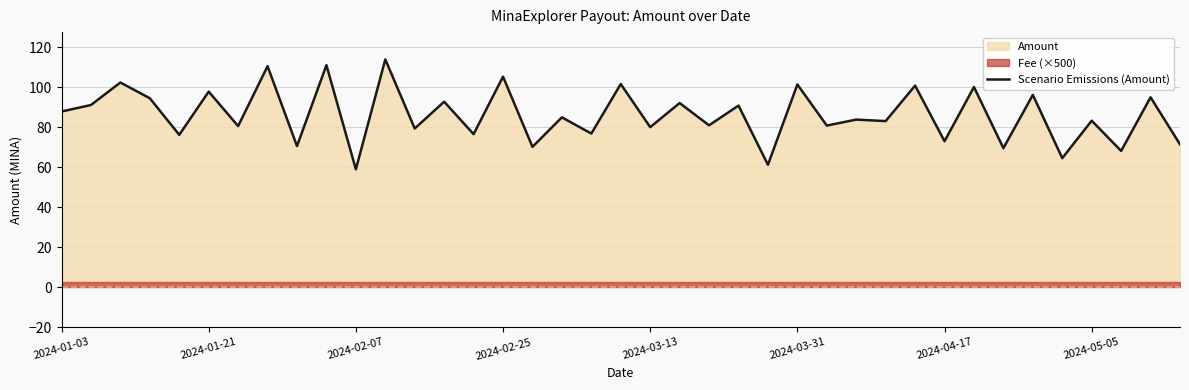

Is it true that Scenario Emissions (Amount) equals 45.9 at 2024-01-03?

False